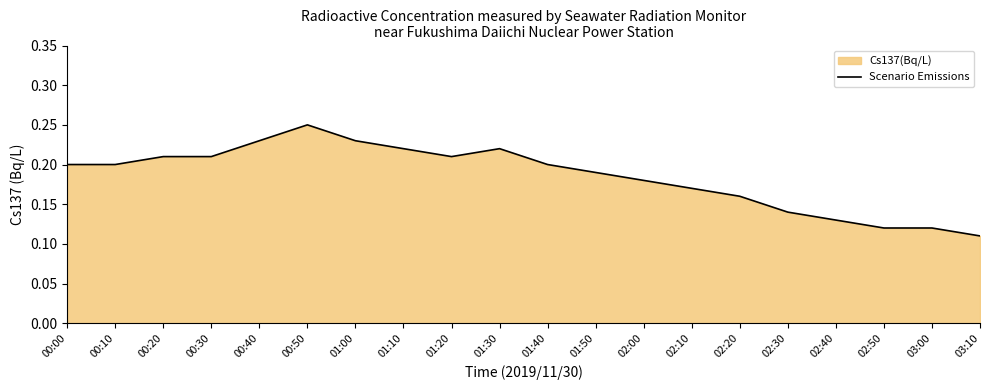

What is the difference between the second highest and second lowest values?

0.1